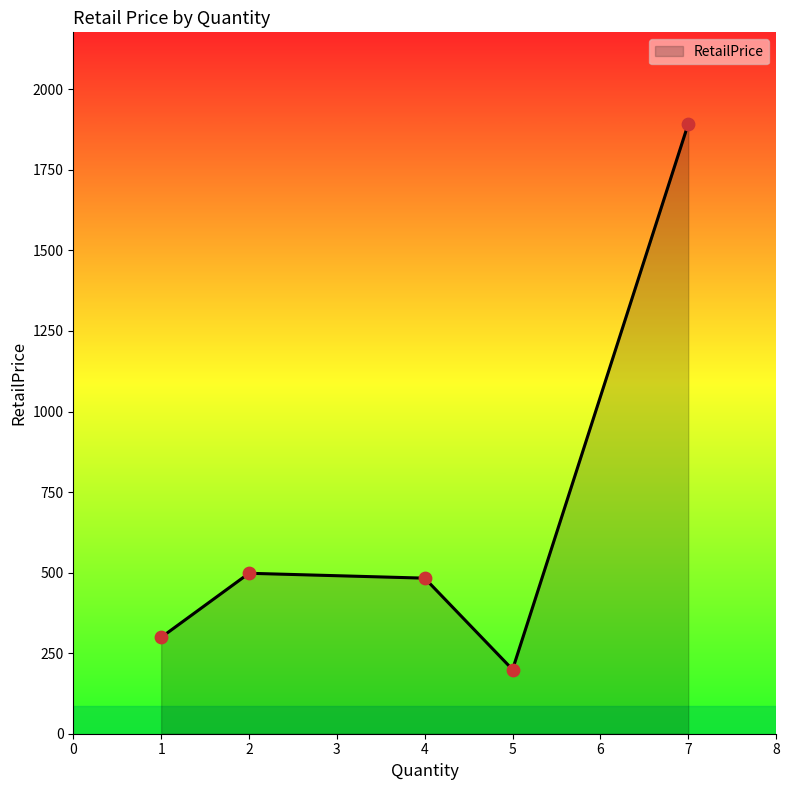

What is the ratio of the value at 2 to the value at 4?

1.0